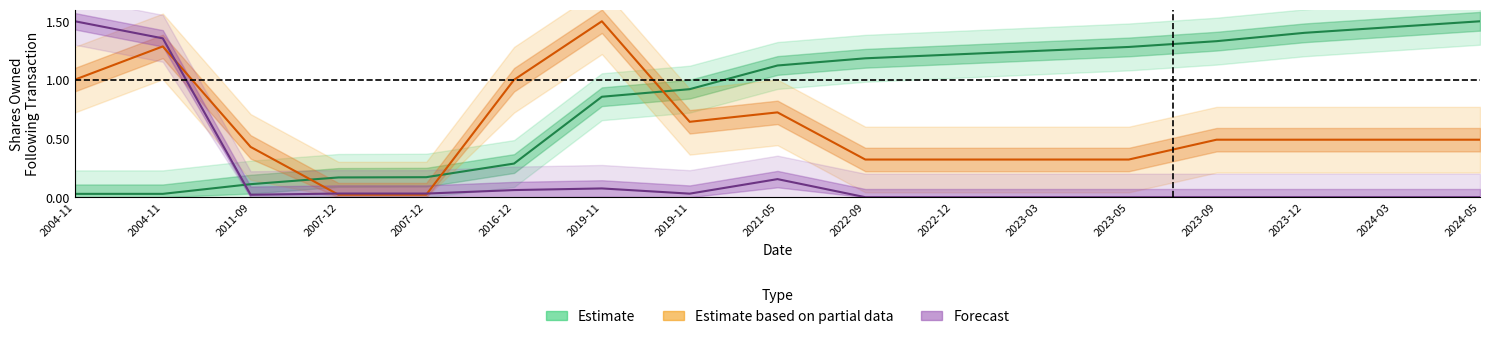

Where do Estimate based on partial data and Forecast first cross each other?

2004-11 and 2011-09